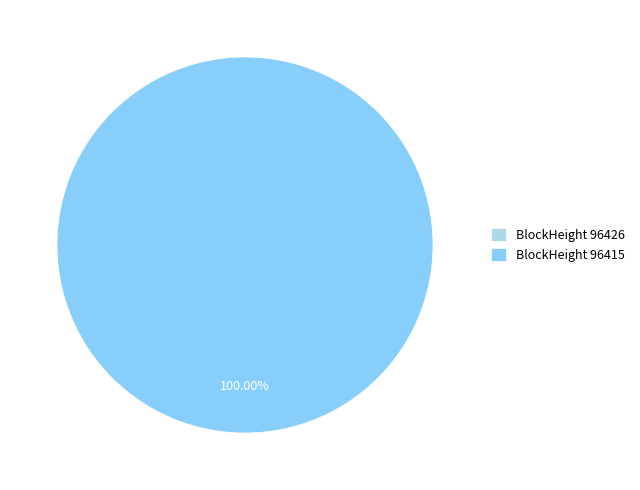

Rank the categories by value from lowest to highest.

96426, 96415